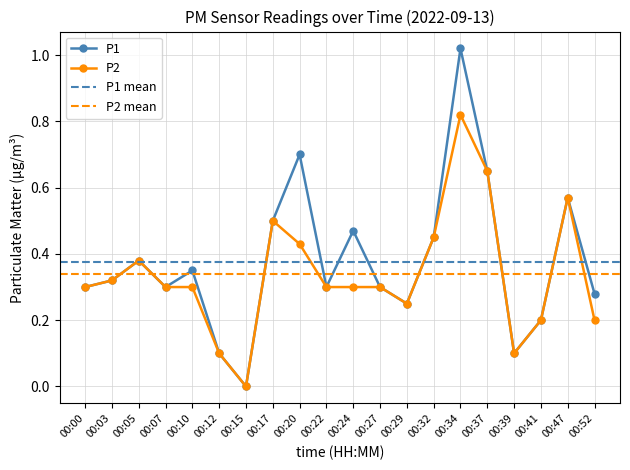

True or false: P2 has more than 1 interior local peaks.

True